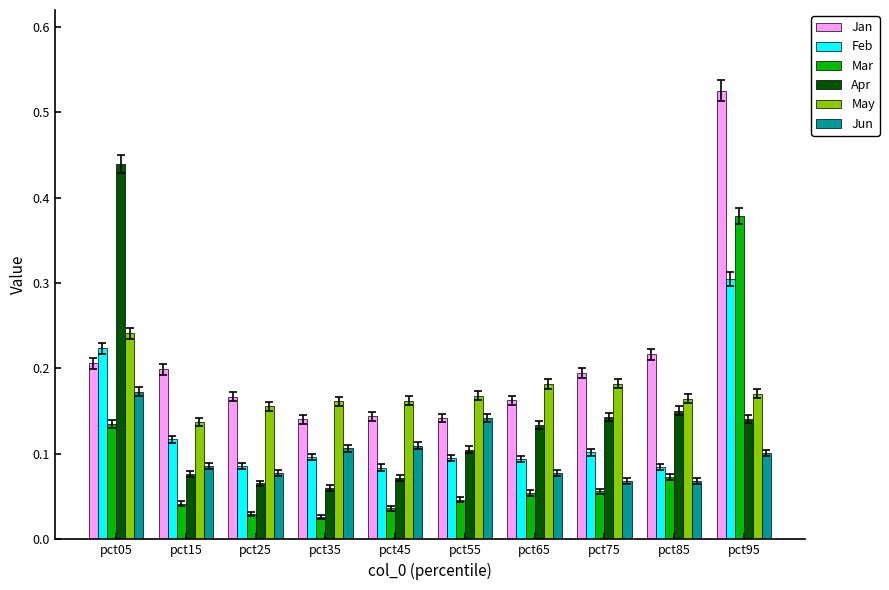

List the series in order of their peak value, highest first.

Jan, Apr, Mar, Feb, May, Jun